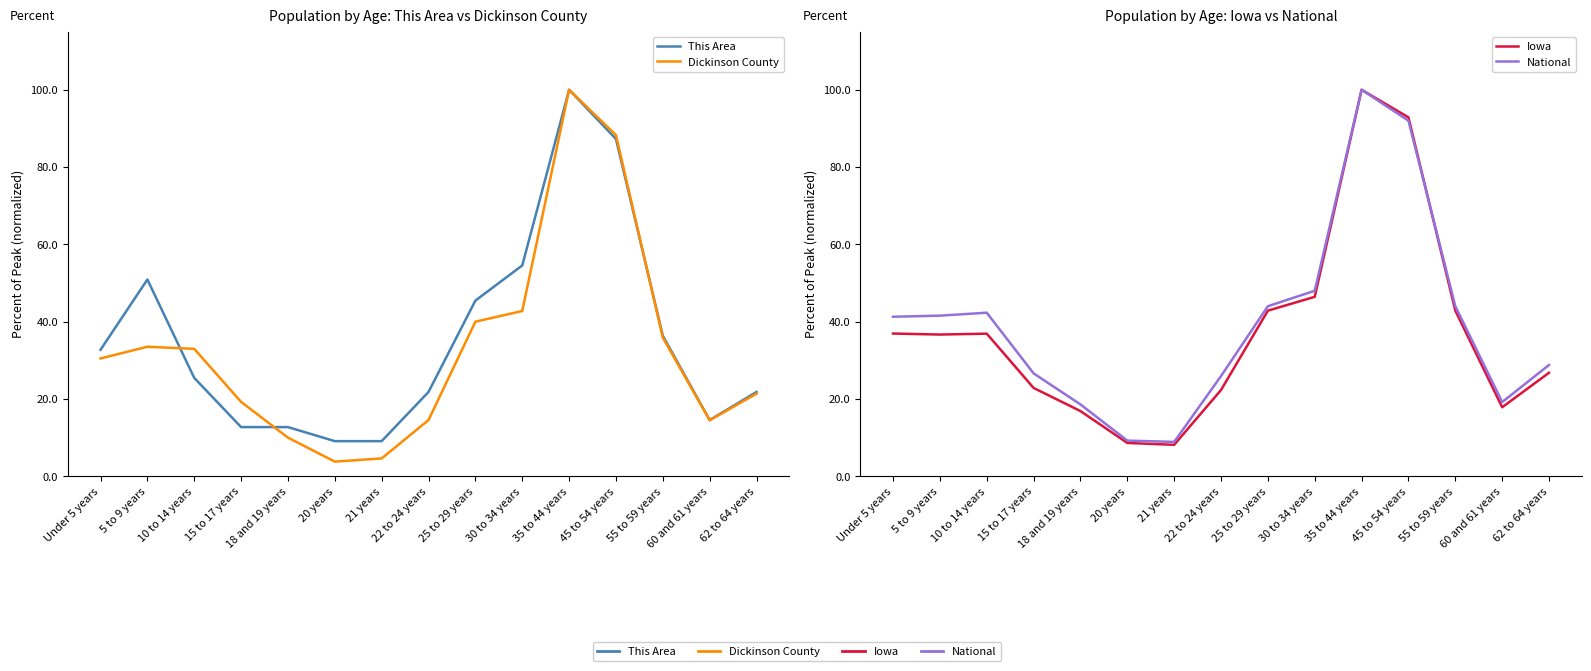

What is the difference between the Iowa values at 60 and 61 years and 10 to 14 years?

19.0